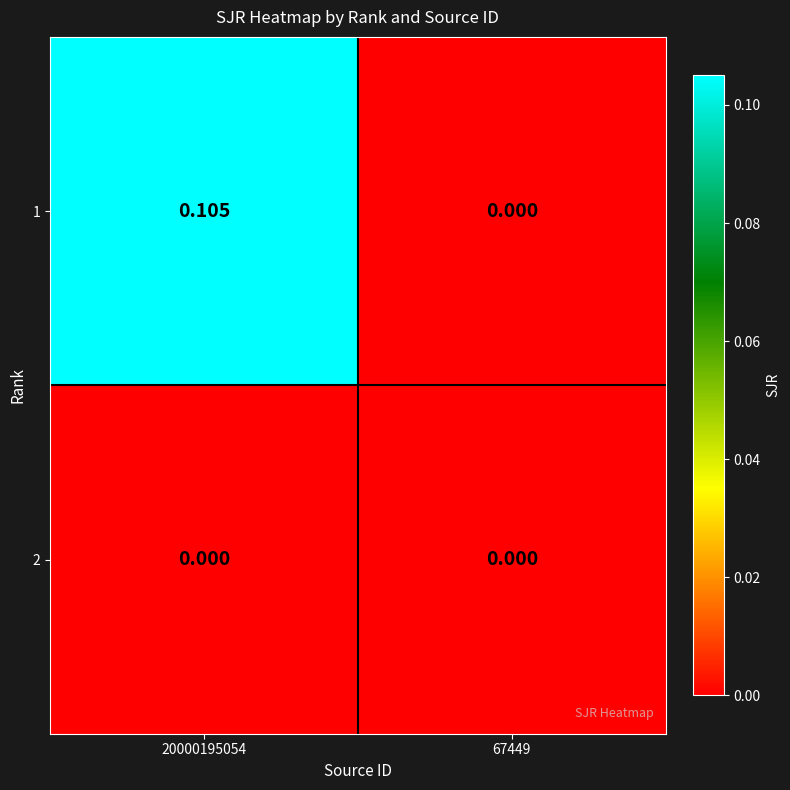

Is the value of 2 at 67449 greater than the value of 1 at 20000195054?

No